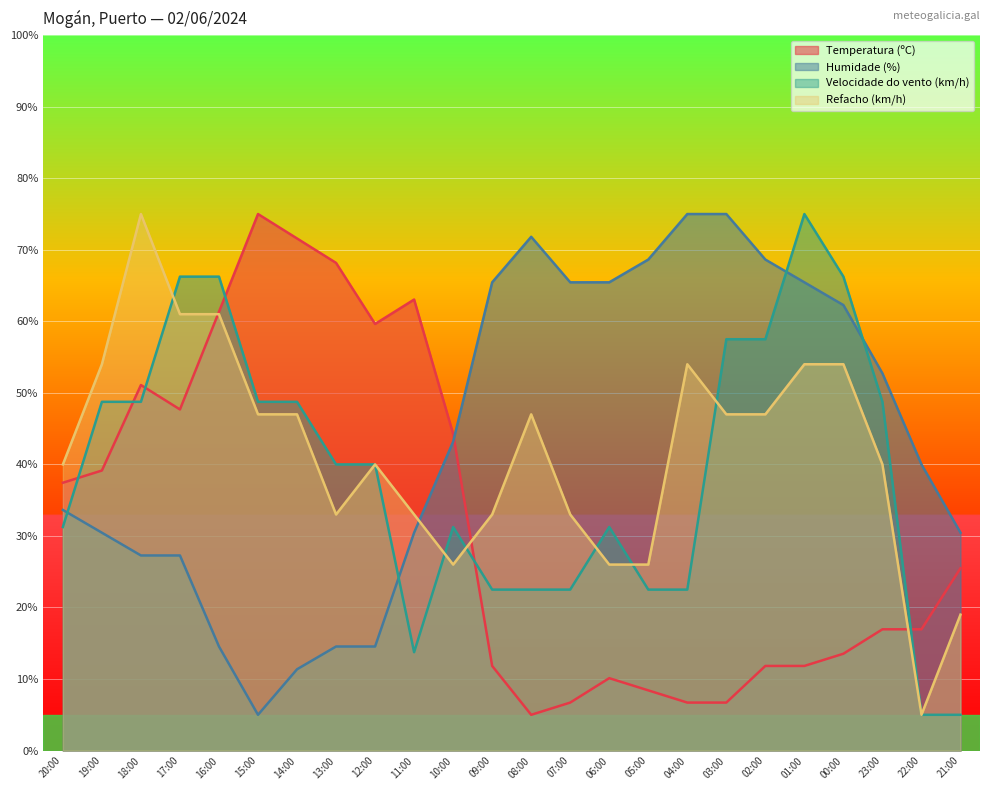

The value of Humidade (%) at 18:00 is 44.7. True or false?

False